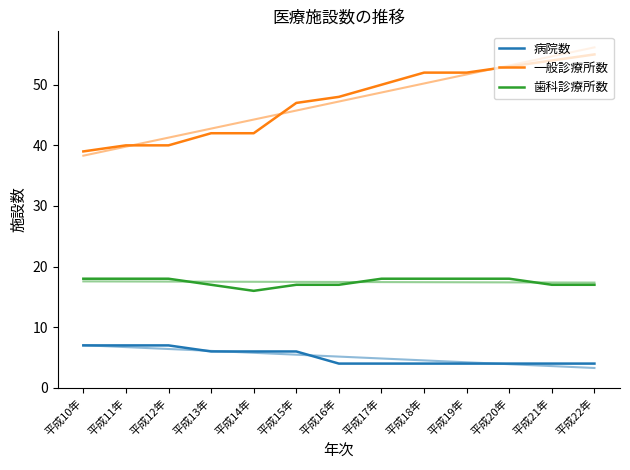

Which series changed the most between 平成16年 and 平成17年?

一般診療所数